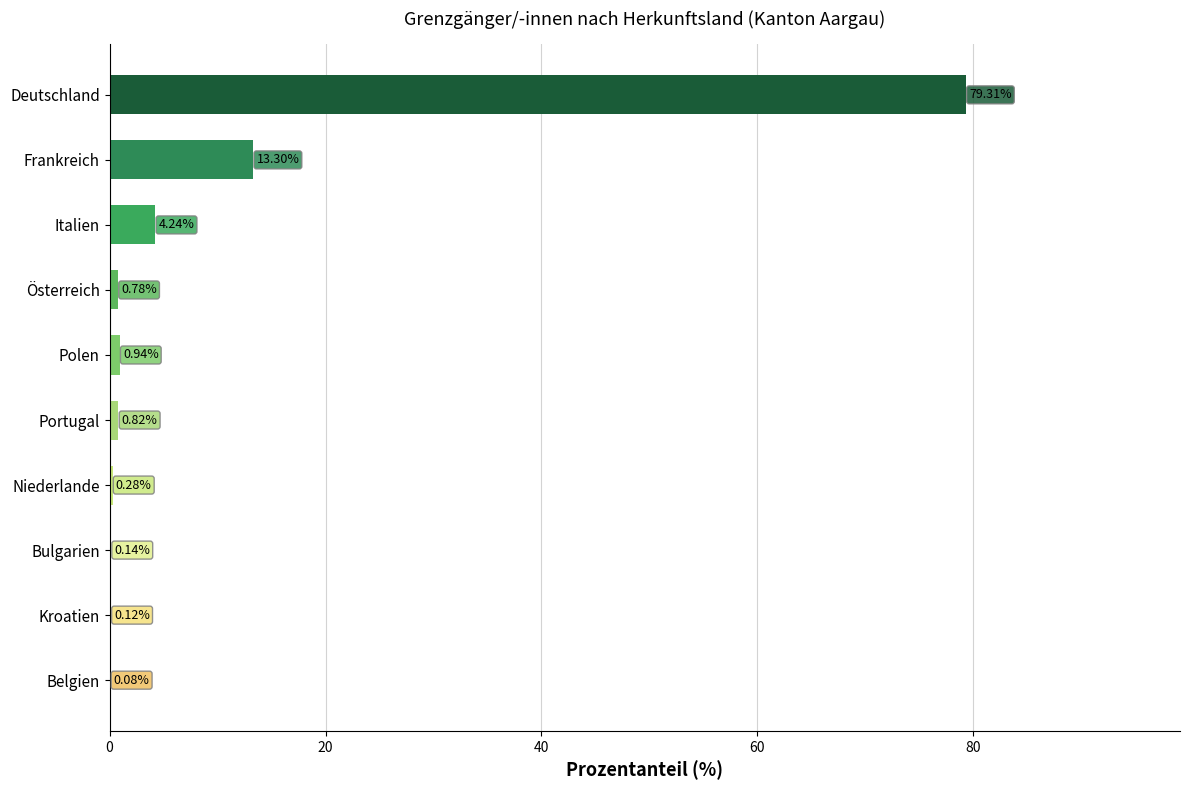

Are the bars grouped side by side (vs. stacked)?

No